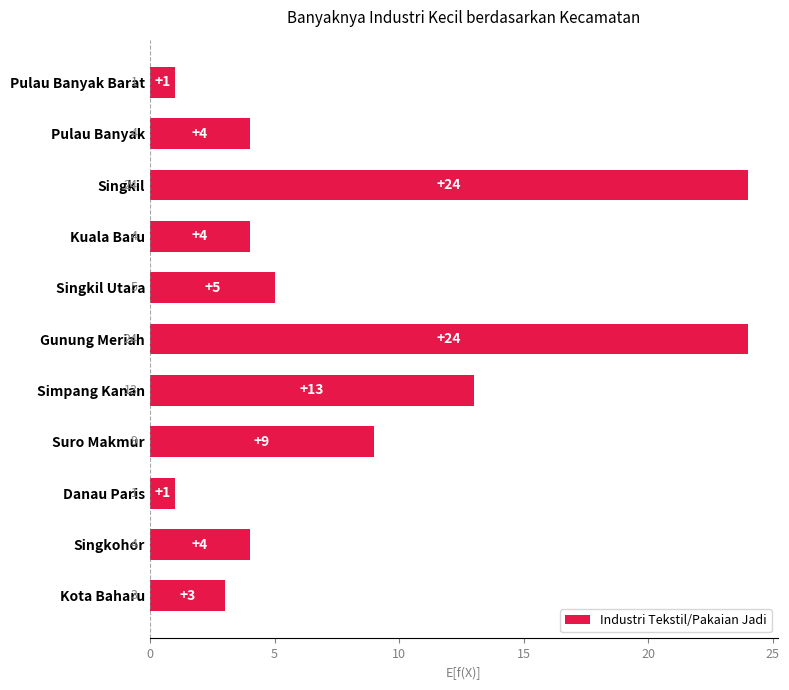

What is the label of the 8th bar from the top?

Suro Makmur